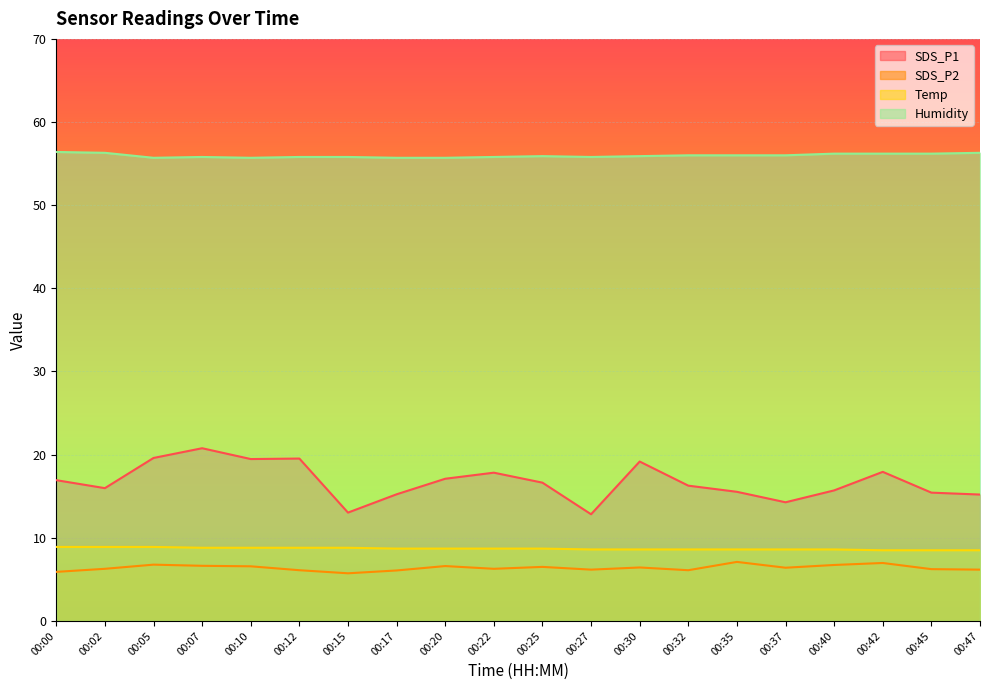

What are all the series names shown in the legend?

SDS_P1, SDS_P2, Temp, Humidity